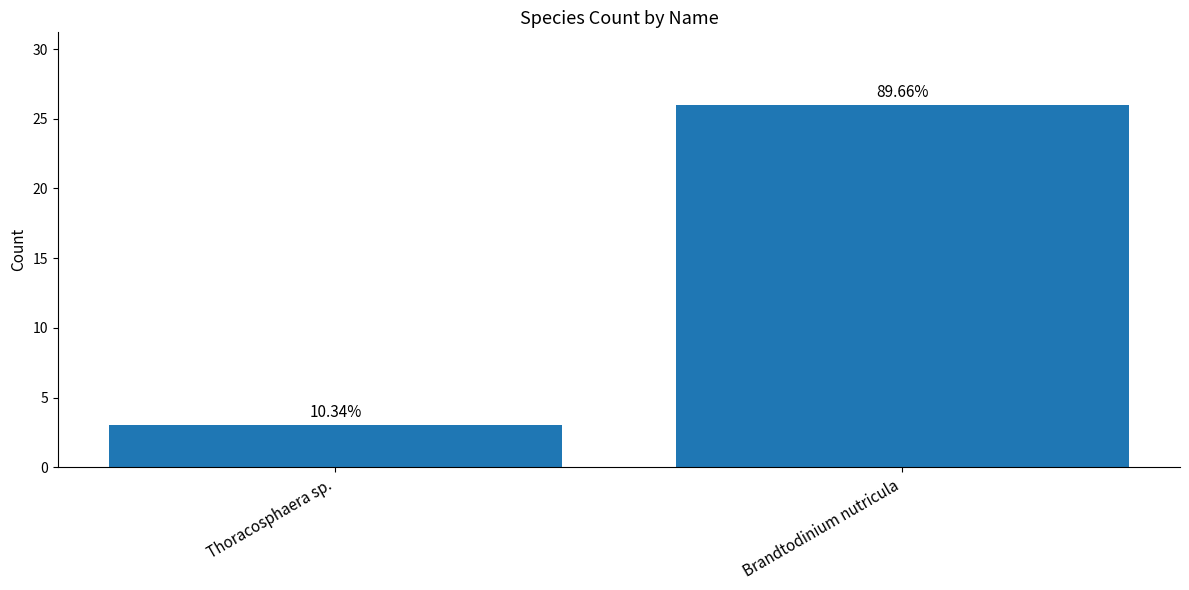

How many bars are there in total?

2